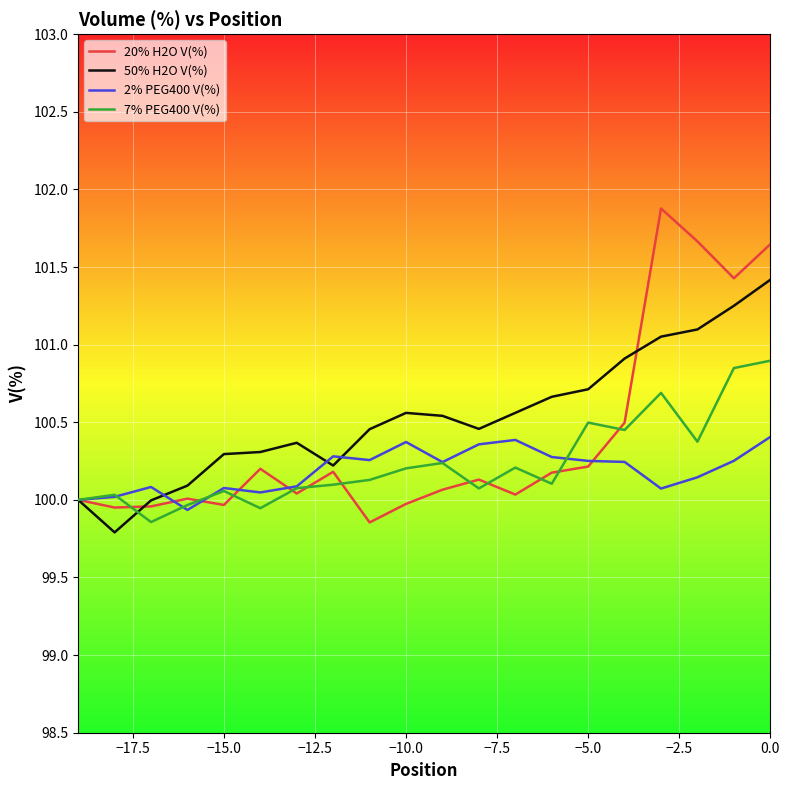

What is the maximum value shown in the chart?

101.9